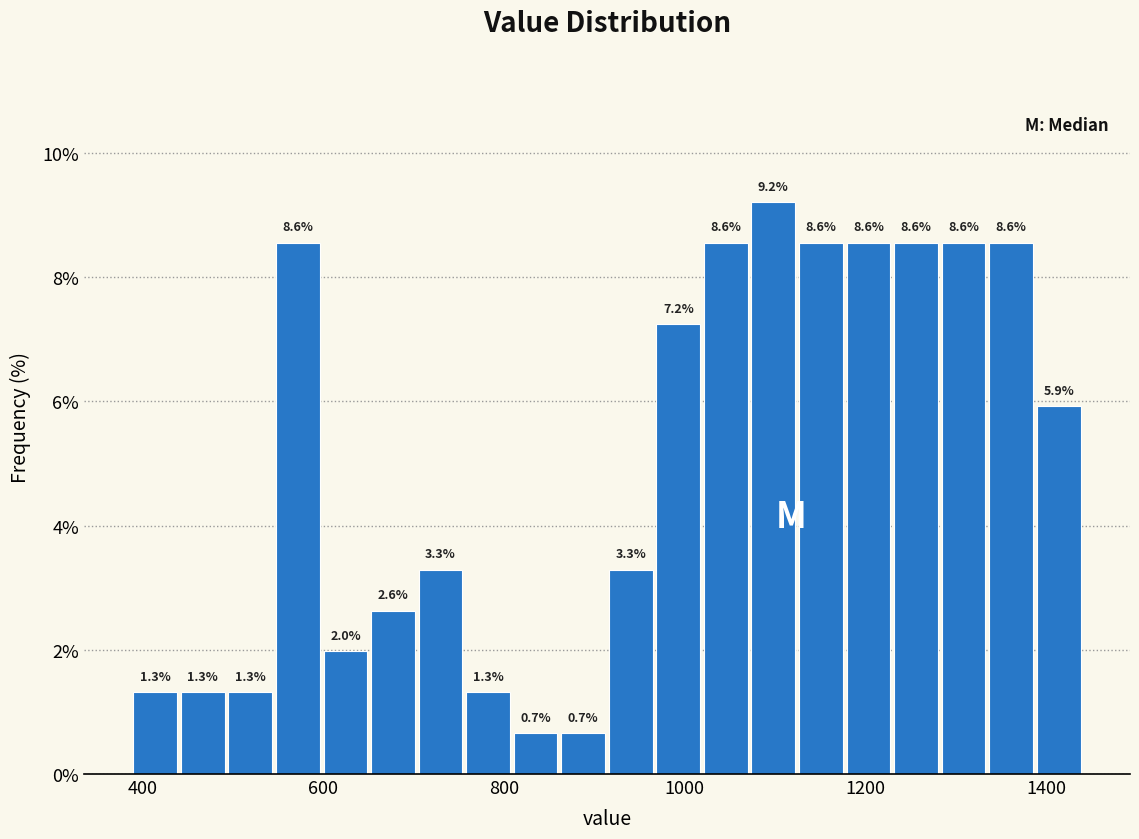

Around what value on the x-axis is the tallest bar? Give the approximate position of its centre, as read against the axis.

1100